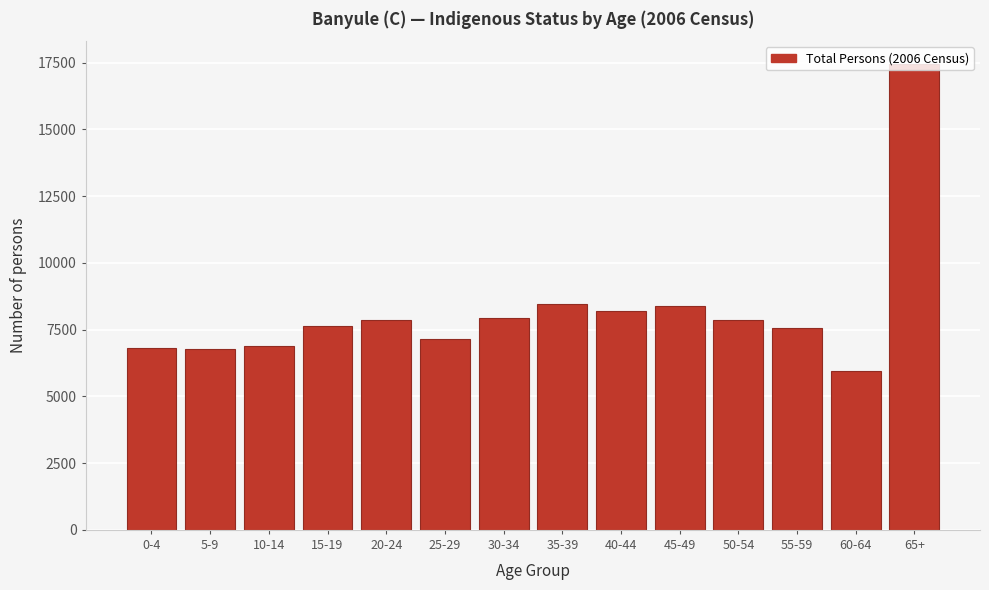

What is the average value?

8205